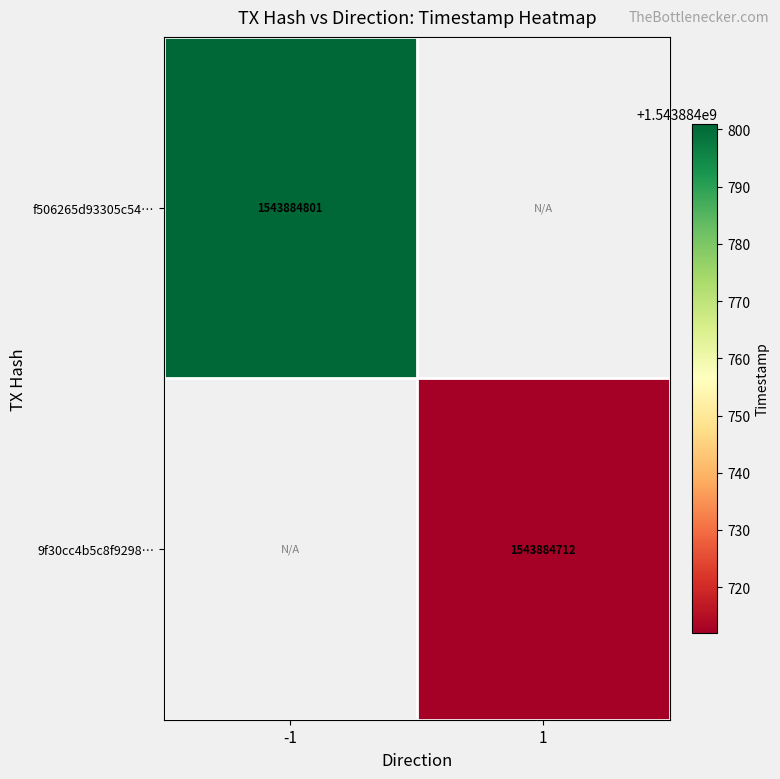

Reading left to right, transcribe all the data shown in this chart.

f506265d93305c54d2d2e9eadb8f657e613970d: -1=1543884801	1=0
9f30cc4b5c8f9298481416dd84c9f2a9d007d17: -1=0	1=1543884712